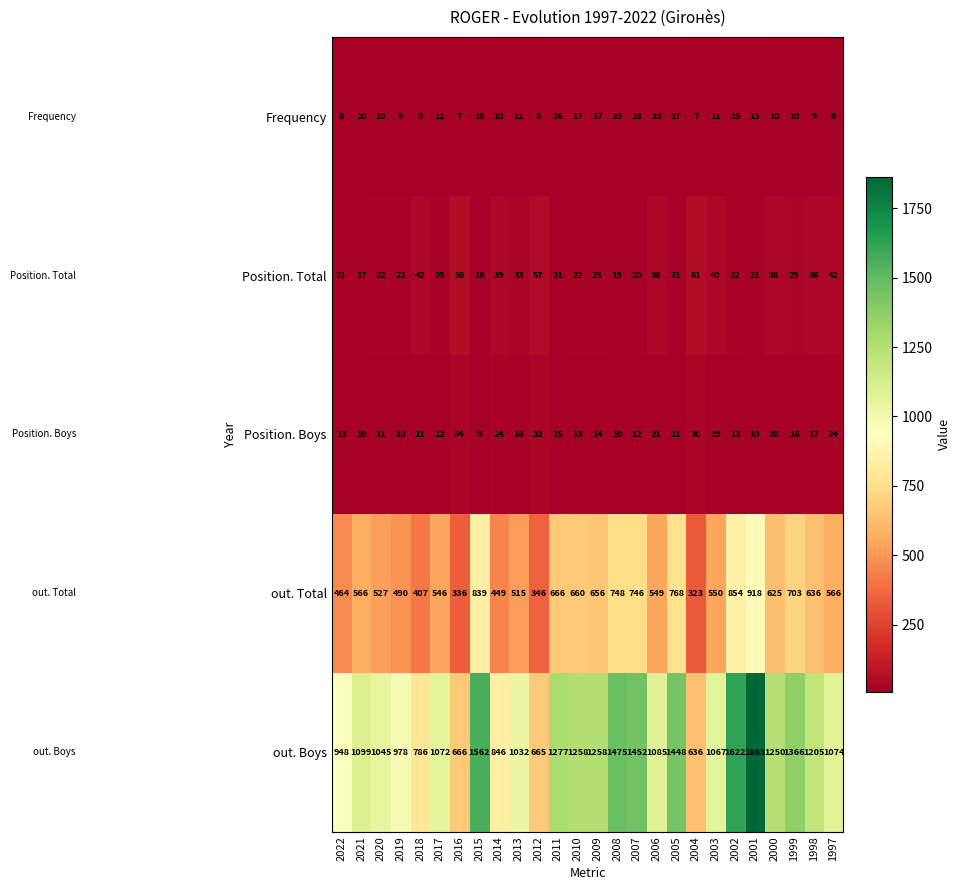

True or false: Frequency has a value of 5 at 2015.

False